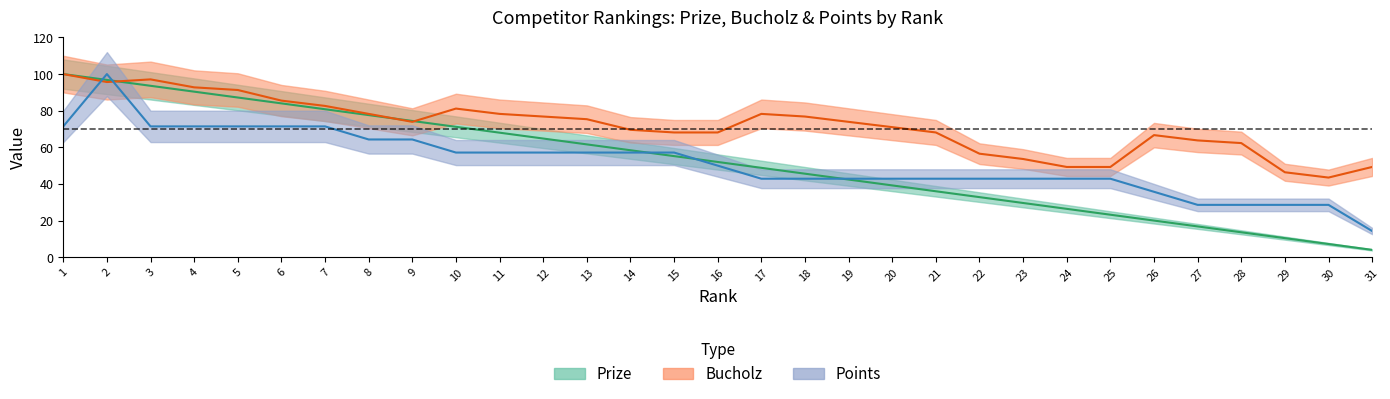

At how many categories does at least one series exceed 25?

31